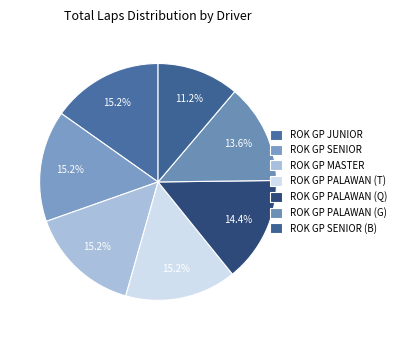

How many slices are in this pie chart?

7